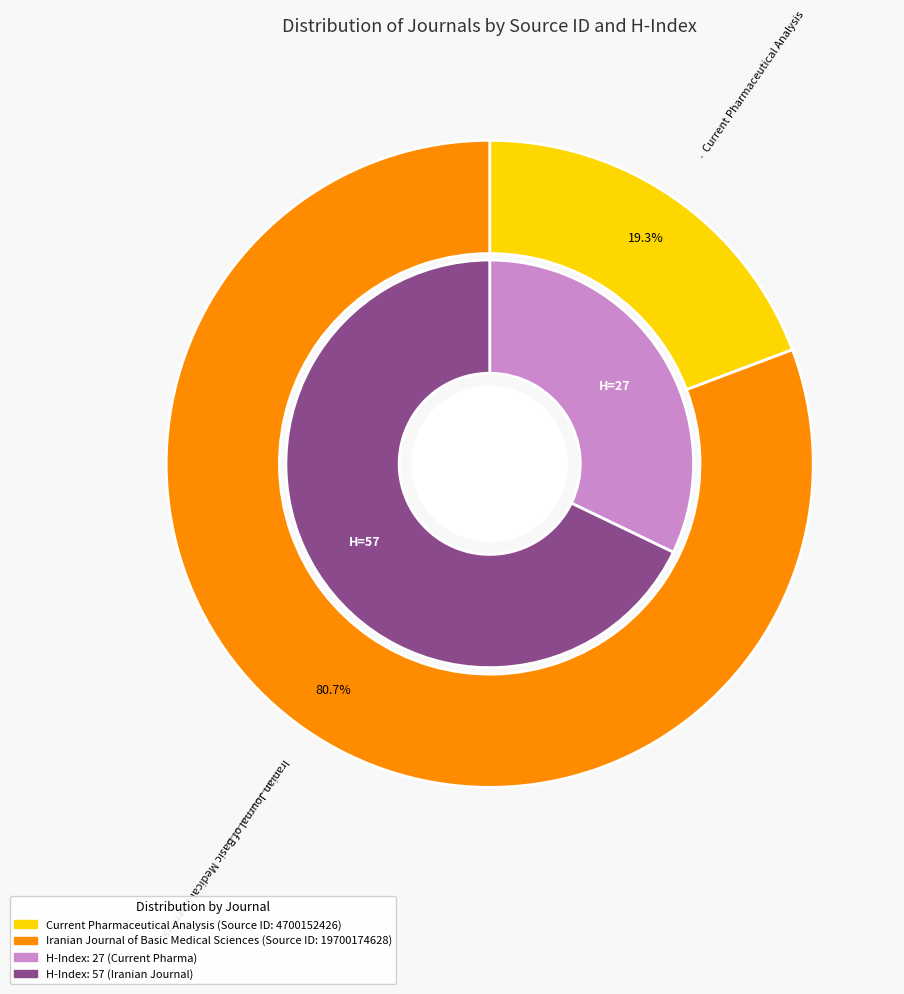

Is there any slice that represents more than half of the pie?

Yes